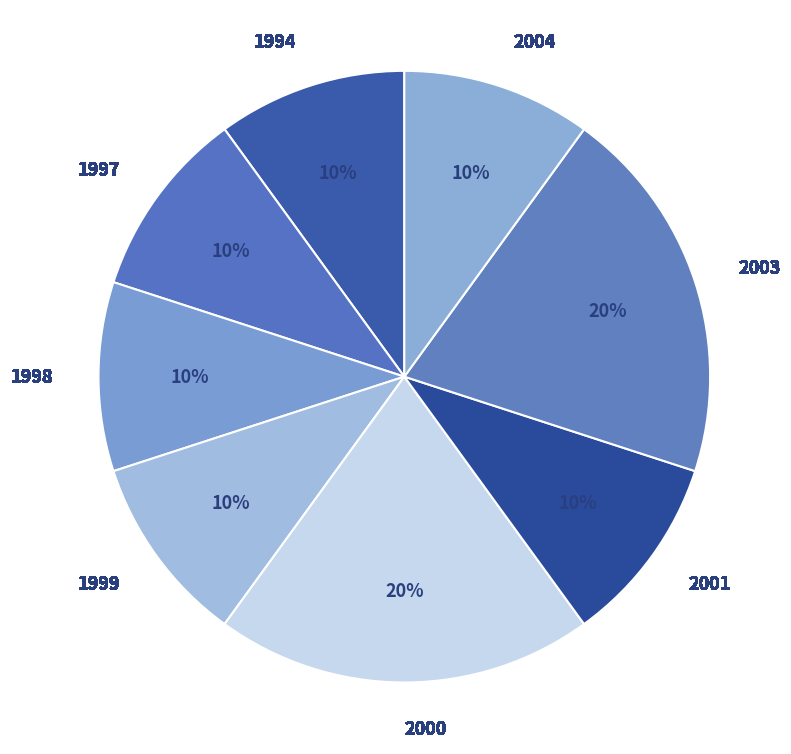

Does 1994 represent more than half of the total?

No